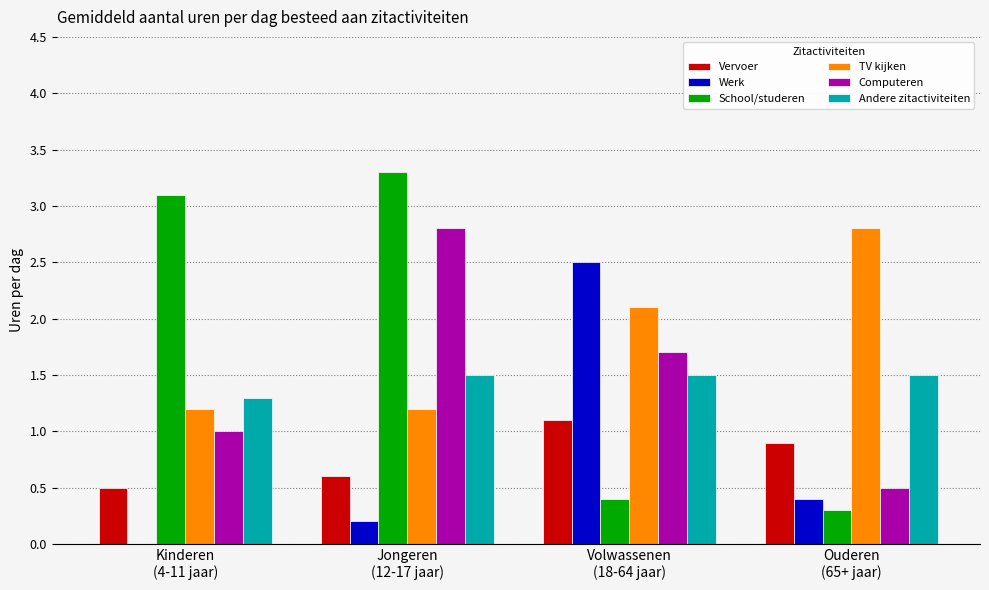

What is the approximate value of Andere zitactiviteiten at Jongeren
(12-17 jaar)?

1.5